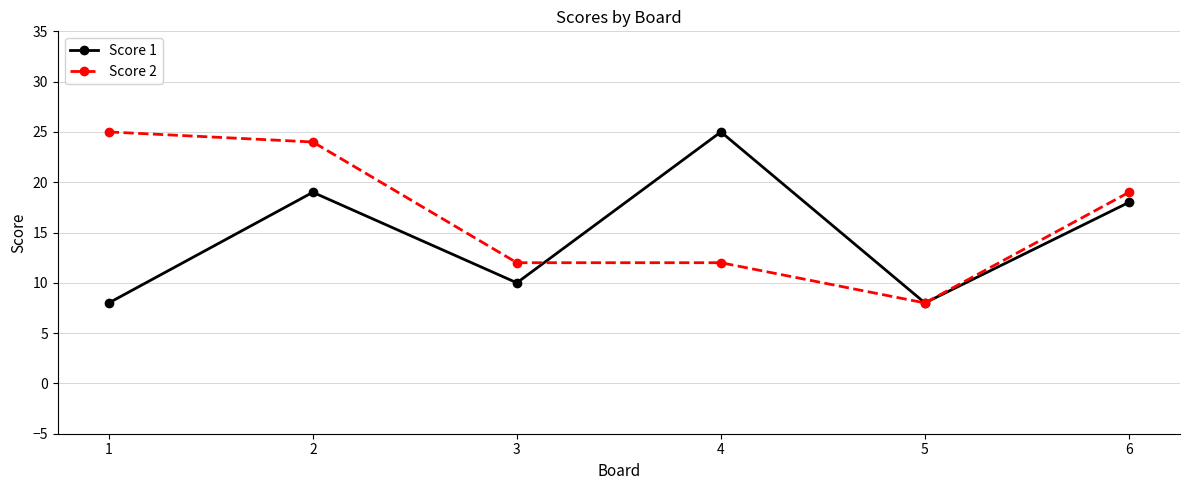

At which label is Score 2 closest to 16?

6